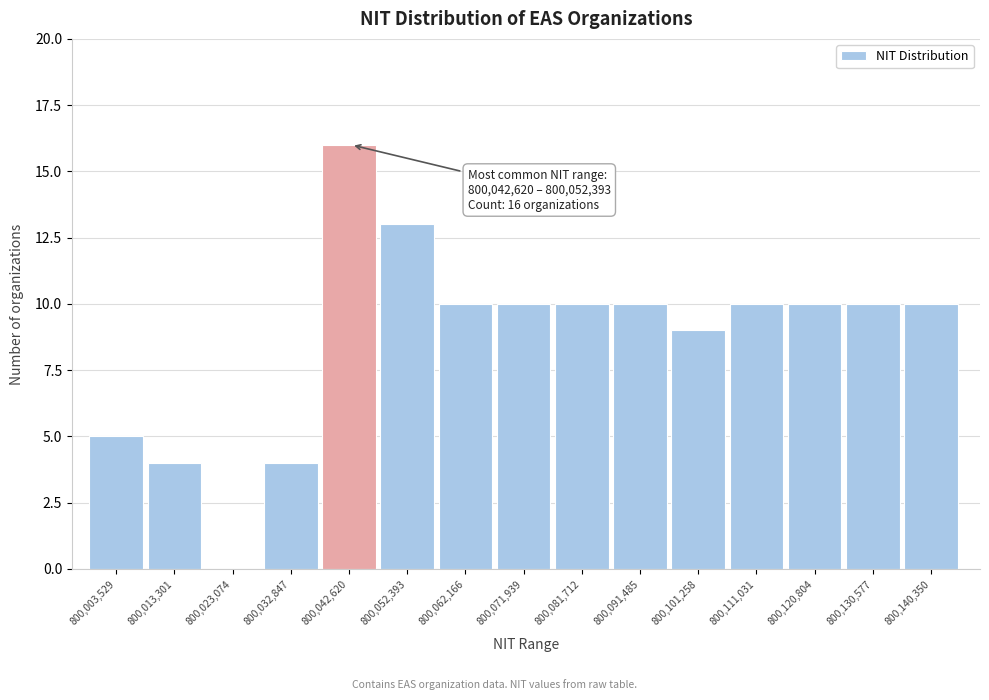

Reading left to right, what are all the values shown in this chart?

800,003,529=5	800,013,301=4	800,023,074=0	800,032,847=4	800,042,620=16	800,052,393=13	800,062,166=10	800,071,939=10	800,081,712=10	800,091,485=10	800,101,258=9	800,111,031=10	800,120,804=10	800,130,577=10	800,140,350=10